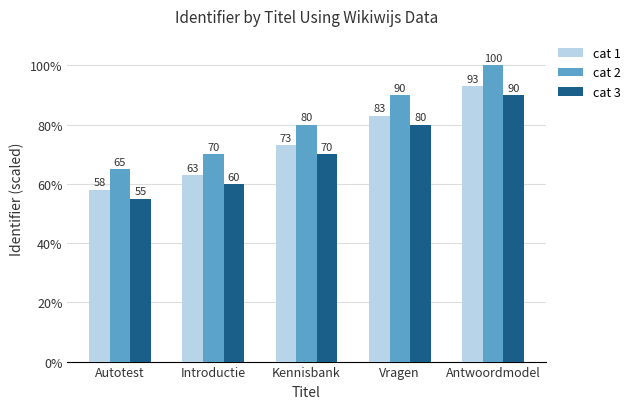

What position from the left is Introductie?

2